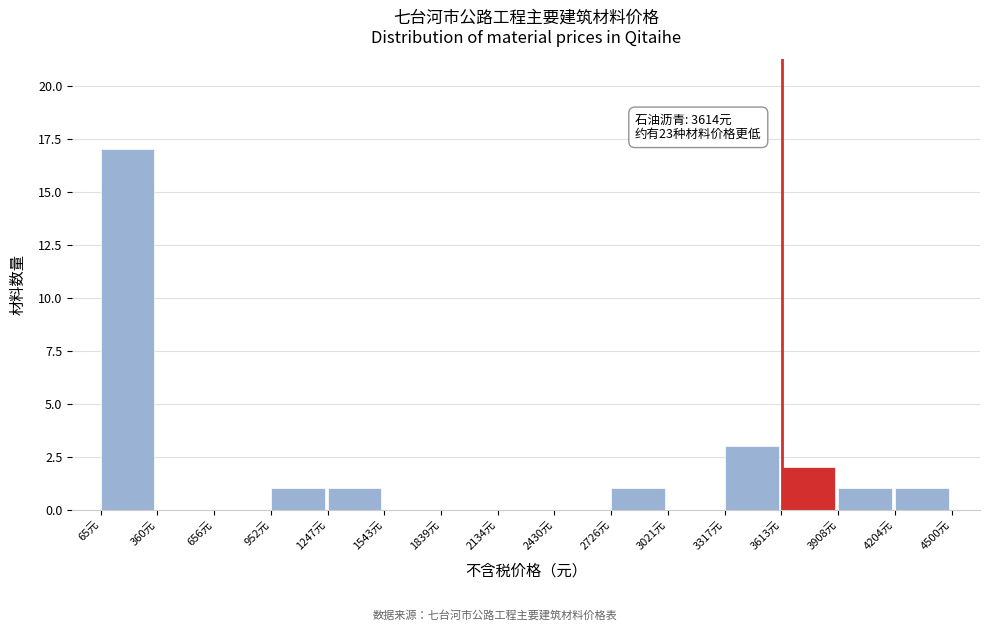

Which range on the x-axis has the tallest bar?

50 to 350